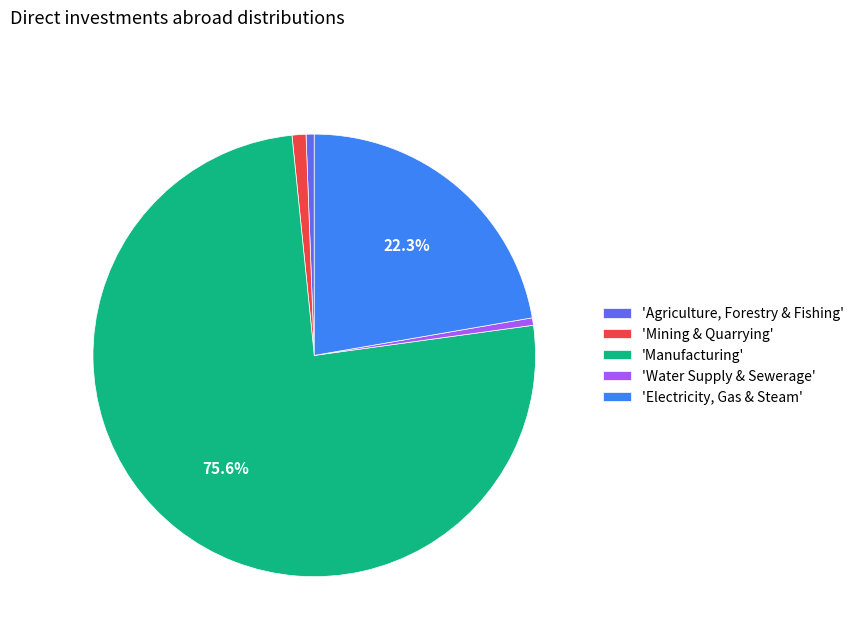

Is there a majority slice in this chart?

Yes